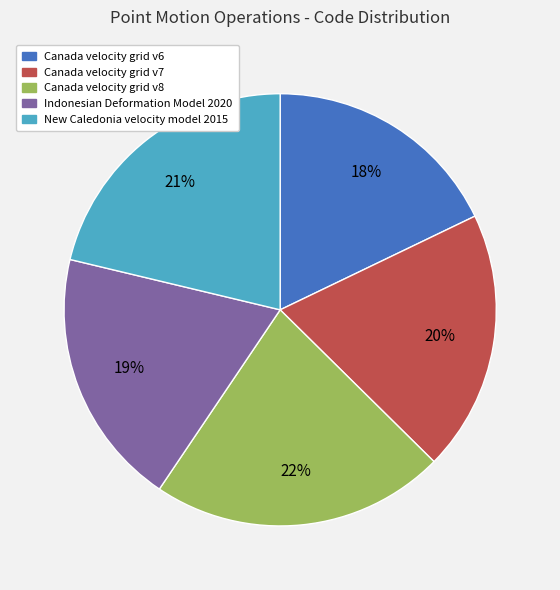

The Indonesian Deformation Model 2020 slice represents 19% of the pie. True or false?

True